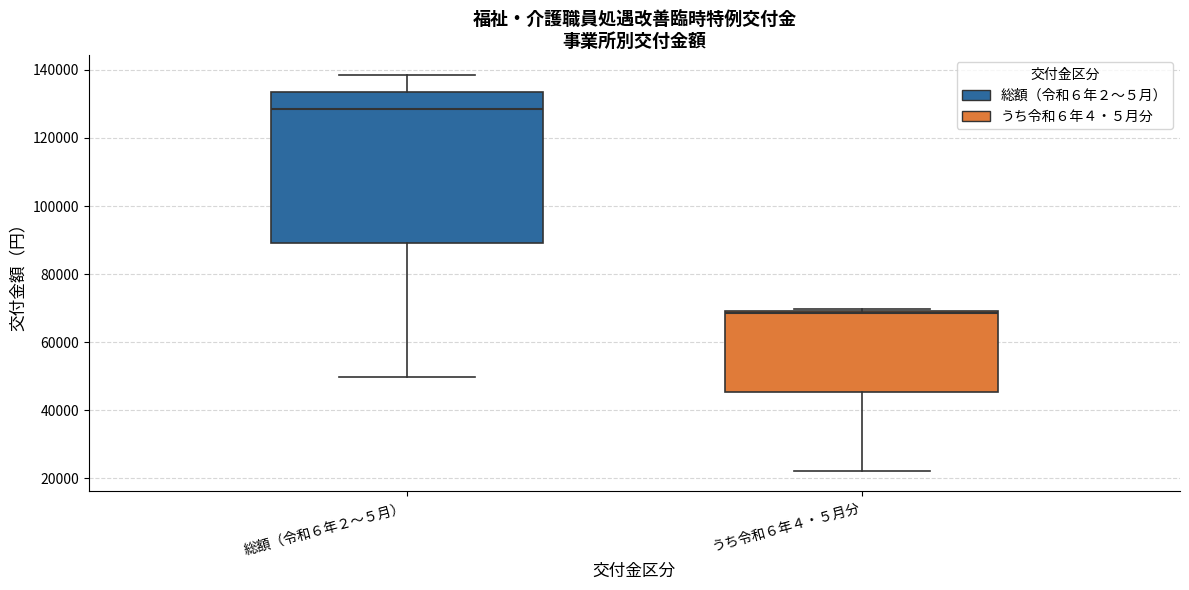

Reading left to right, transcribe this box plot: for each box, give where its median line is, the range the box spans, and where its two whiskers end, as read against the y-axis. The values are not printed on the chart, so give them approximately, as read against the axis.

総額（令和６年２～５月）: median 128000, box 90000 to 134000, whiskers 50000 to 138000
うち令和６年４・５月分: median 68000, box 46000 to 70000, whiskers 22000 to 70000 (just above the box's upper edge)